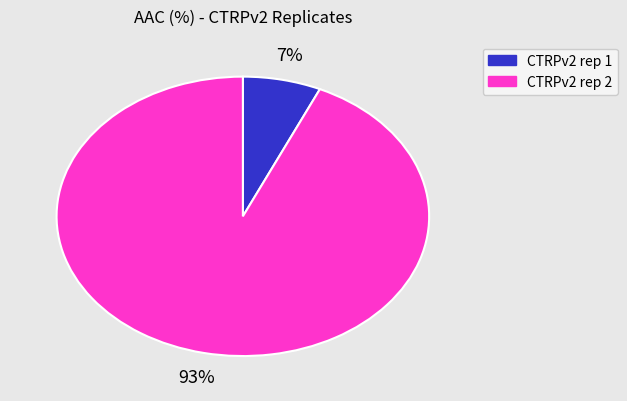

Approximately how many times larger is the value at CTRPv2 rep 1 compared to CTRPv2 rep 2?

0.1